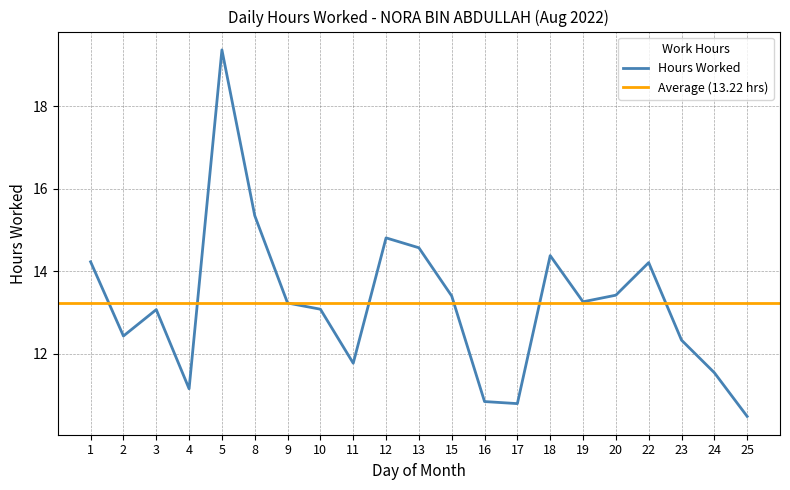

Rank the categories by value from lowest to highest.

25, 17, 16, 4, 24, 11, 23, 2, 3, 10, 9, 19, 15, 20, 22, 1, 18, 13, 12, 8, 5